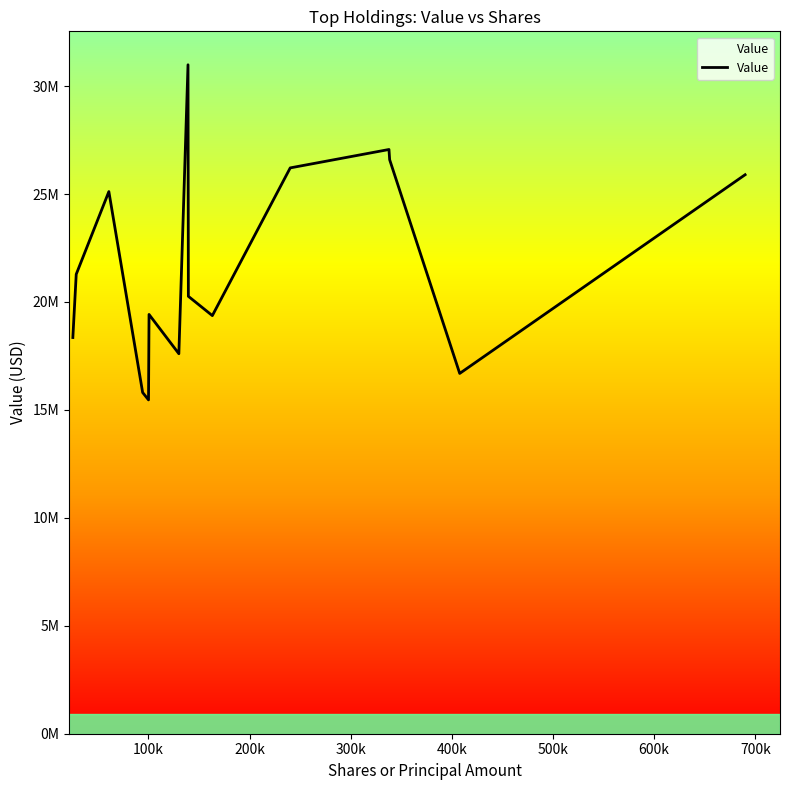

Does the chart have visible grid lines?

No